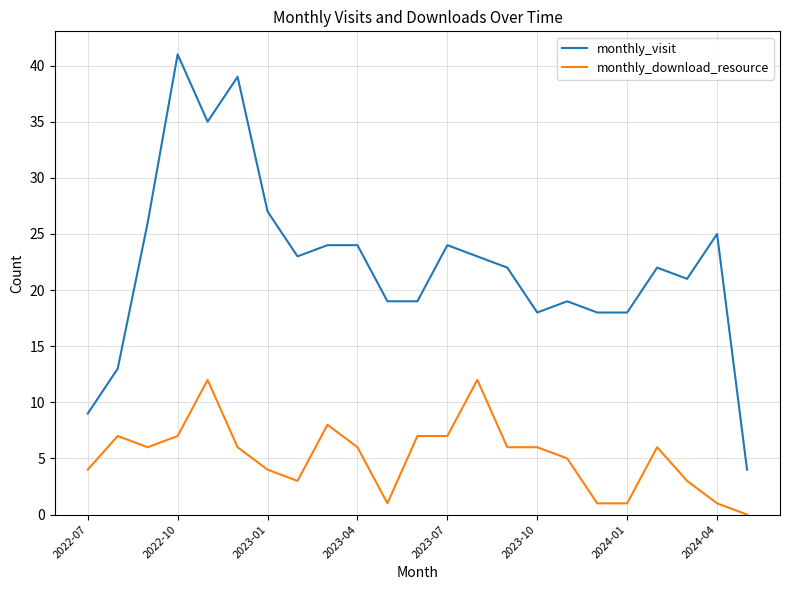

List the series in order of their peak value, highest first.

monthly_visit, monthly_download_resource